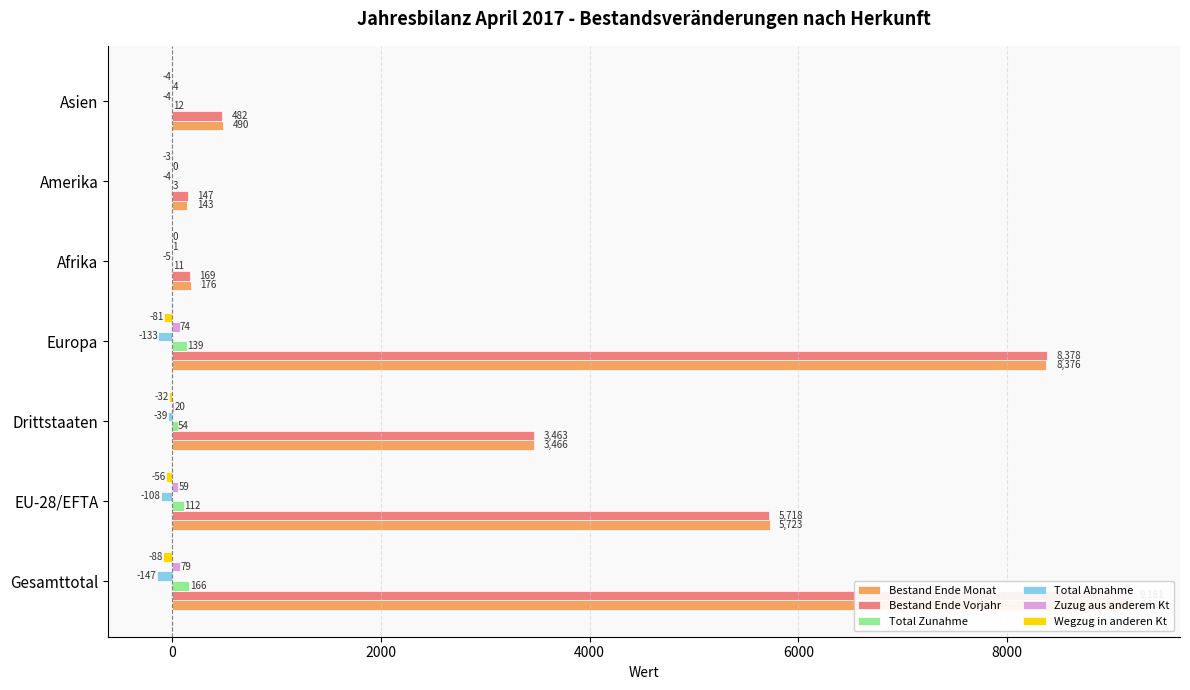

Does the chart contain any negative values?

Yes